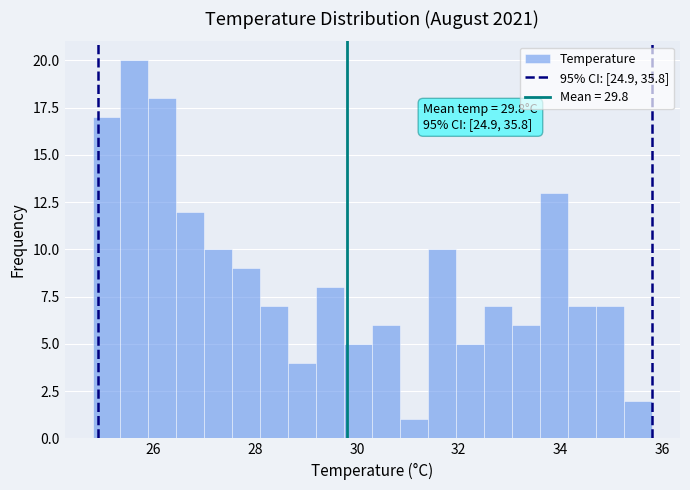

Read against the x-axis, roughly where is the centre of the tallest bar?

25.6